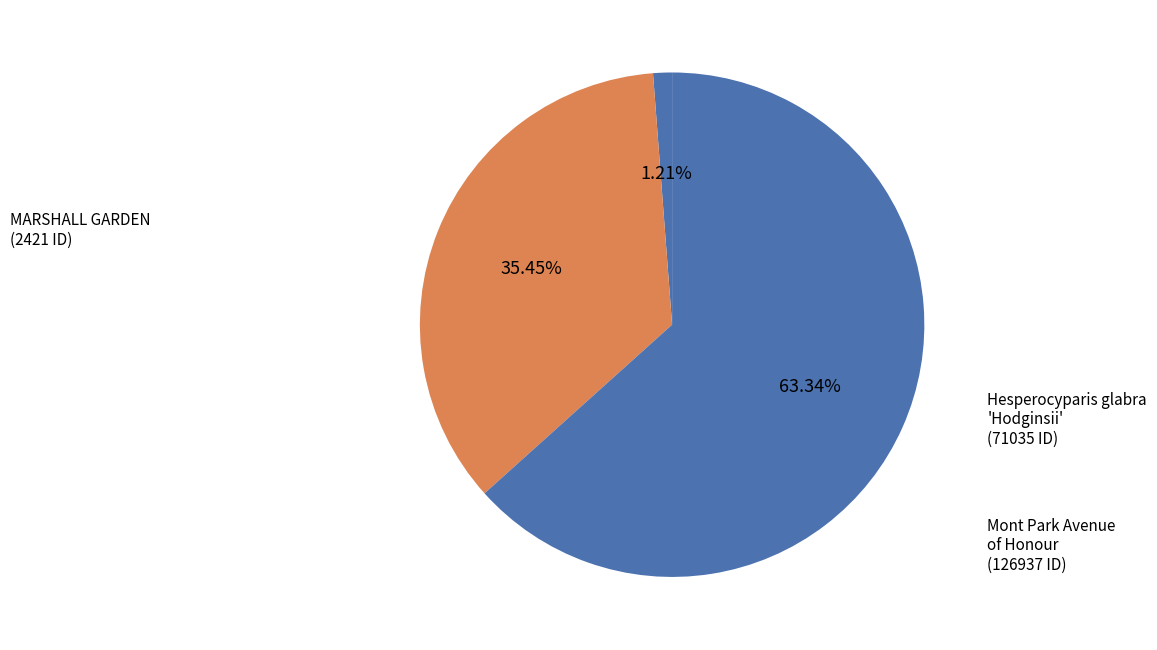

What percentage is the Mont Park Avenue of Honour slice, to the nearest percent?

63%